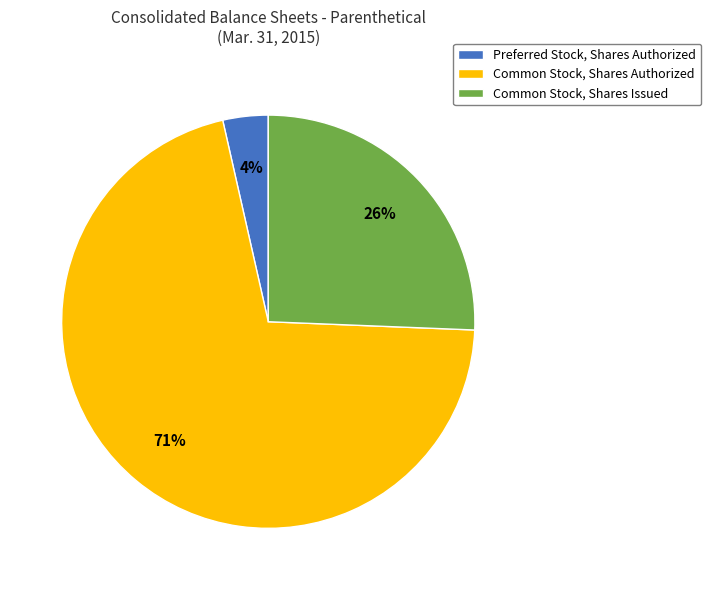

Rank the categories by value from lowest to highest.

Preferred Stock, Shares Authorized, Common Stock, Shares Issued, Common Stock, Shares Authorized